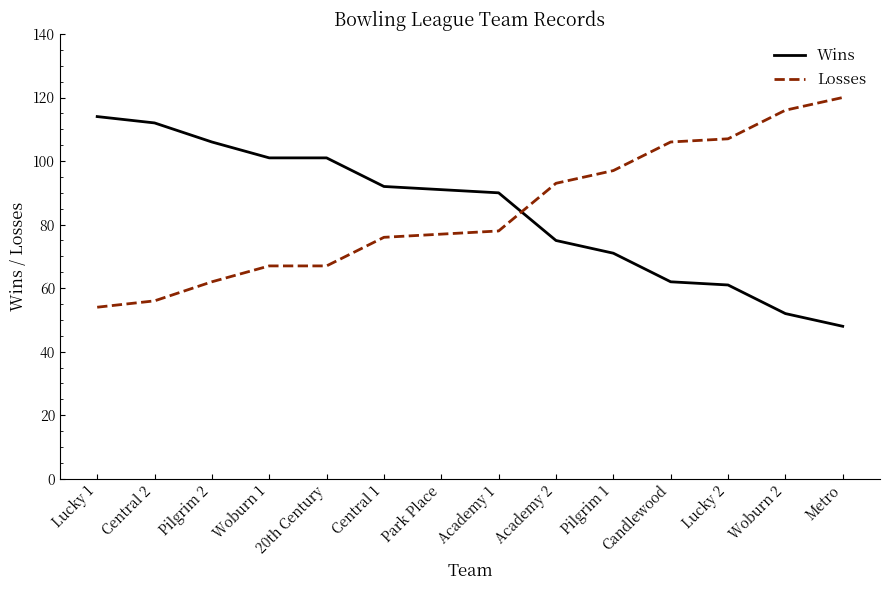

Reading left to right, list all the values displayed in this chart.

Wins: Lucky 1=114	Central 2=112	Pilgrim 2=106	Woburn 1=101	20th Century=101	Central 1=92	Park Place=91	Academy 1=90	Academy 2=75	Pilgrim 1=71	Candlewood=62	Lucky 2=61	Woburn 2=52	Metro=48
Losses: Lucky 1=54	Central 2=56	Pilgrim 2=62	Woburn 1=67	20th Century=67	Central 1=76	Park Place=77	Academy 1=78	Academy 2=93	Pilgrim 1=97	Candlewood=106	Lucky 2=107	Woburn 2=116	Metro=120